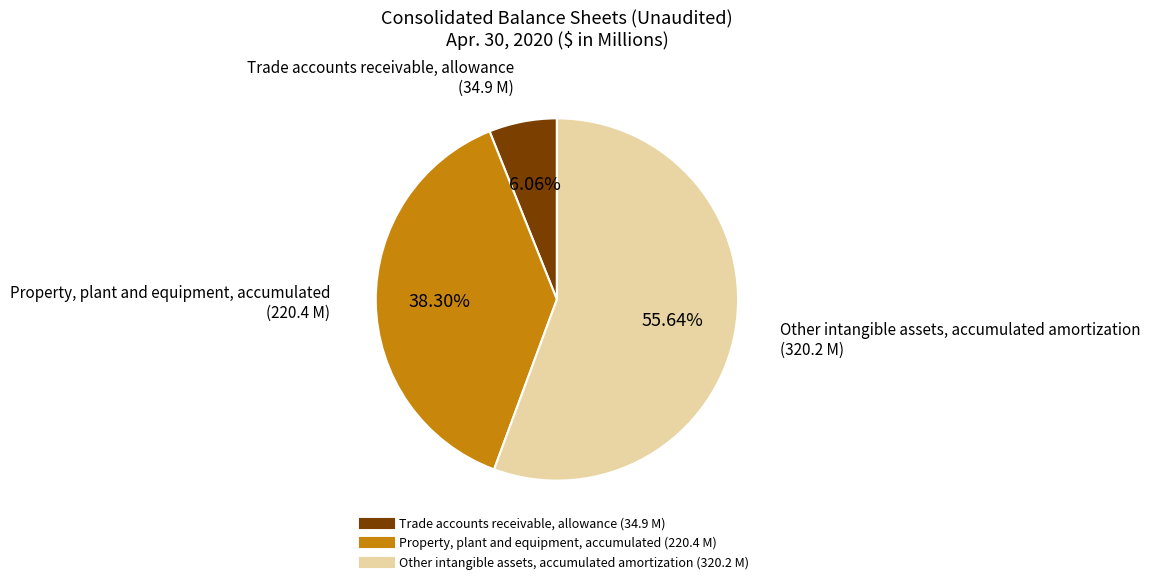

How many segments does this pie chart have?

3